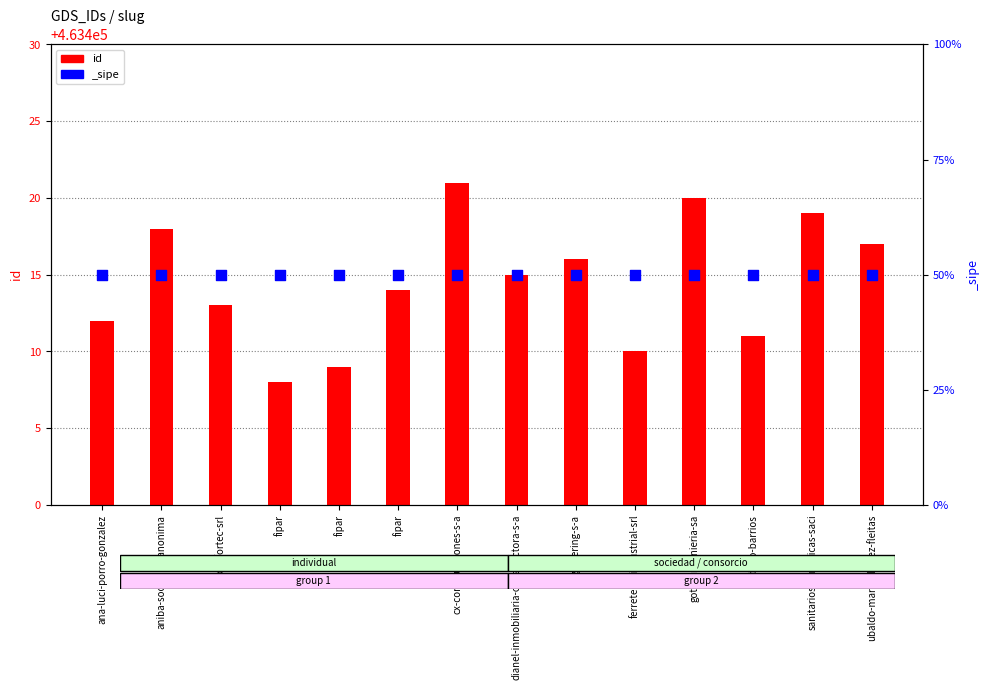

Between engineering-s-a and fipar, which is larger?

engineering-s-a